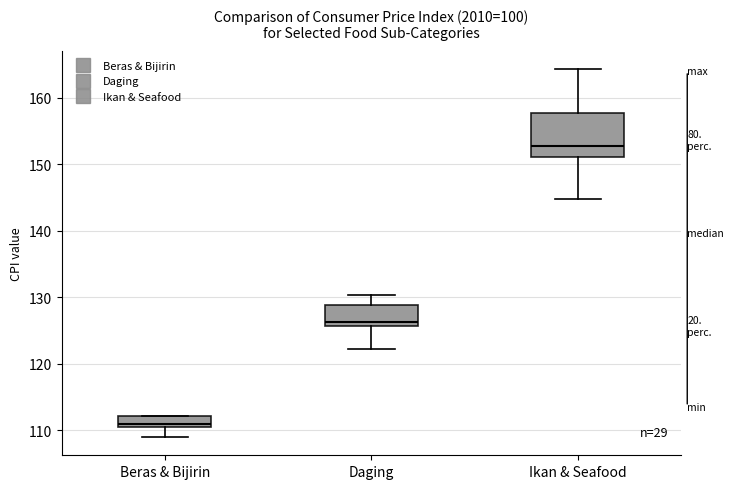

Reading left to right, transcribe this box plot: for each box, give where its median line is, the range the box spans, and where its two whiskers end, as read against the y-axis. The values are not printed on the chart, so give them approximately, as read against the axis.

Beras & Bijirin: median 111 (just above the box's lower edge), box 111 to 112, whiskers 109 to 112
Daging: median 126 (just above the box's lower edge), box 126 to 129, whiskers 122 to 130
Ikan & Seafood: median 153, box 151 to 158, whiskers 145 to 164